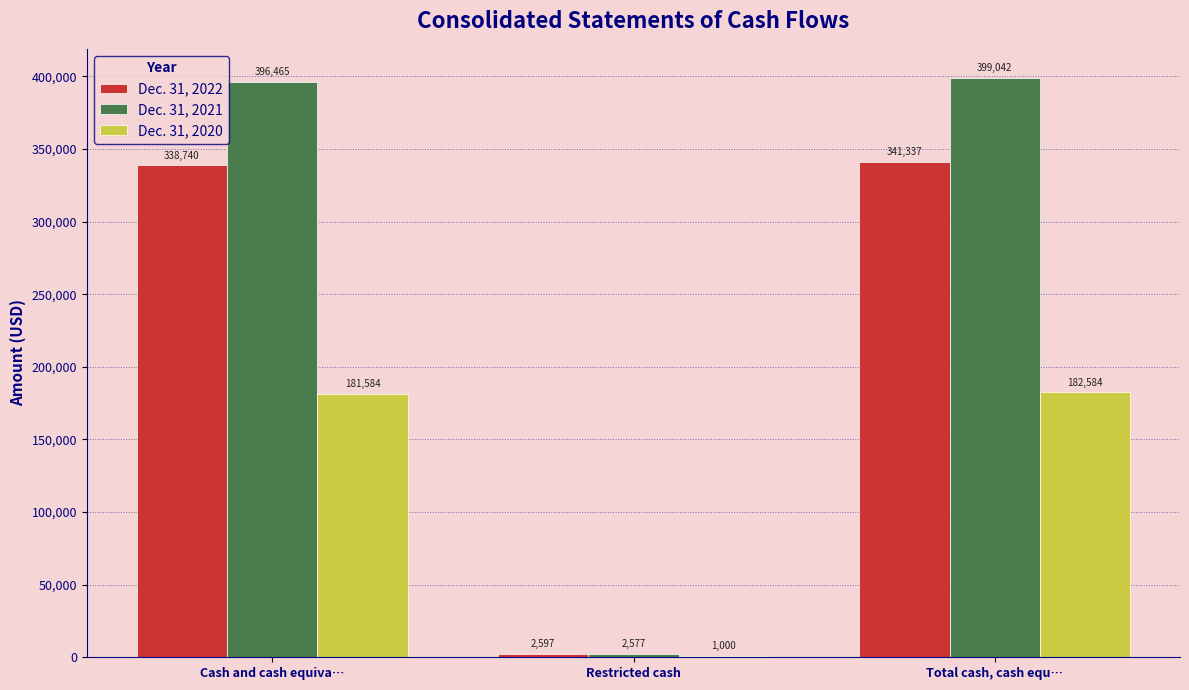

Between Cash and cash equiva… and Total cash, cash equ…, which series saw the biggest shift?

Dec. 31, 2022